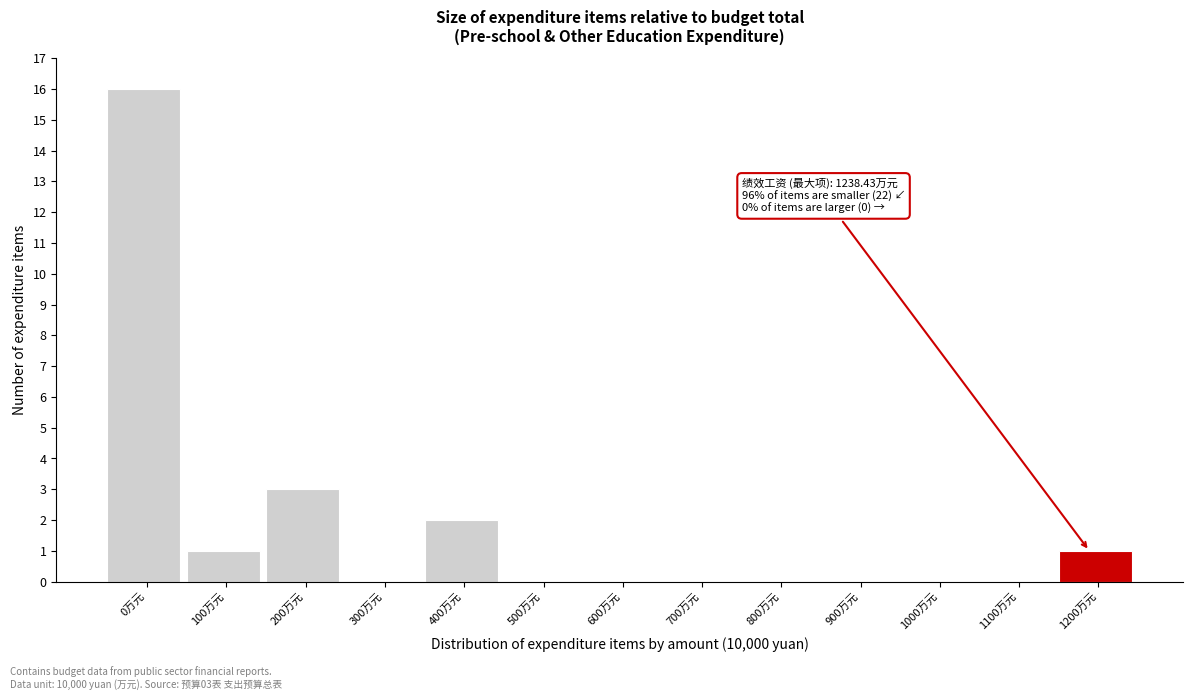

Reading right to left, what are all the values shown in this chart?

1200万元=1	1100万元=0	1000万元=0	900万元=0	800万元=0	700万元=0	600万元=0	500万元=0	400万元=2	300万元=0	200万元=3	100万元=1	0万元=16